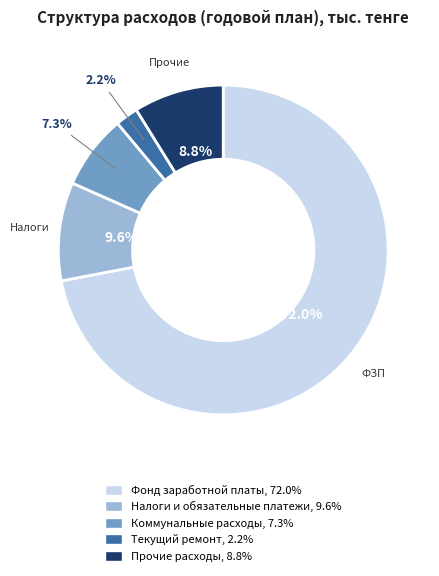

Which has a higher value, Фонд заработной платы or Прочие расходы?

Фонд заработной платы